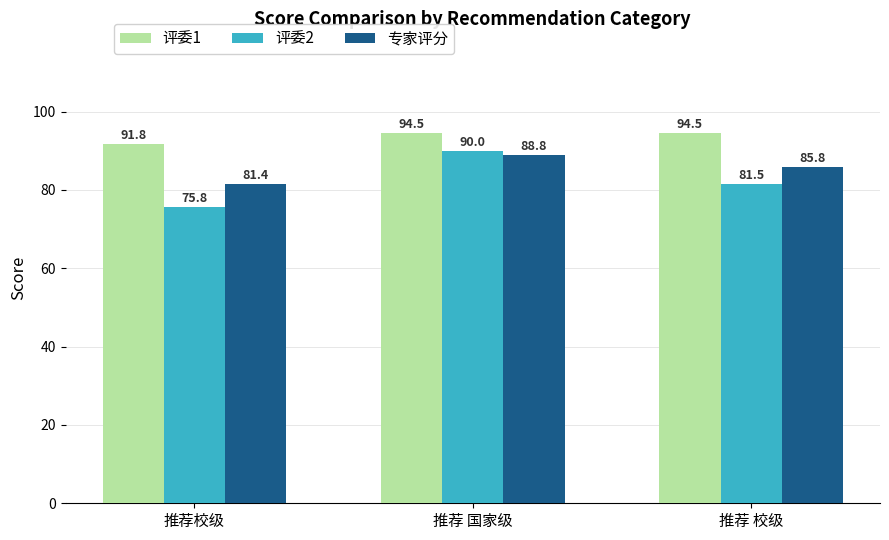

What is the average value of the 评委2 series?

82.4